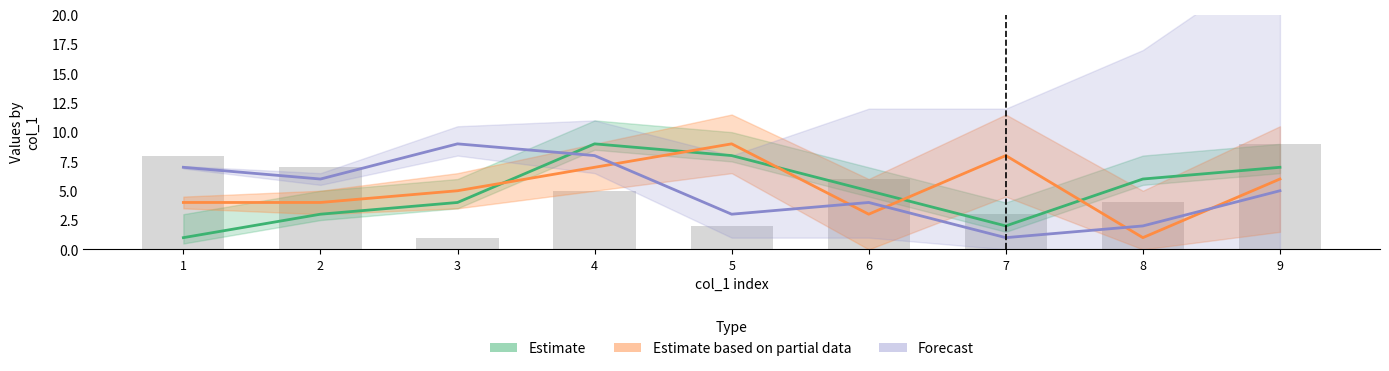

True or false: Estimate has a value of 4 at 3.

True